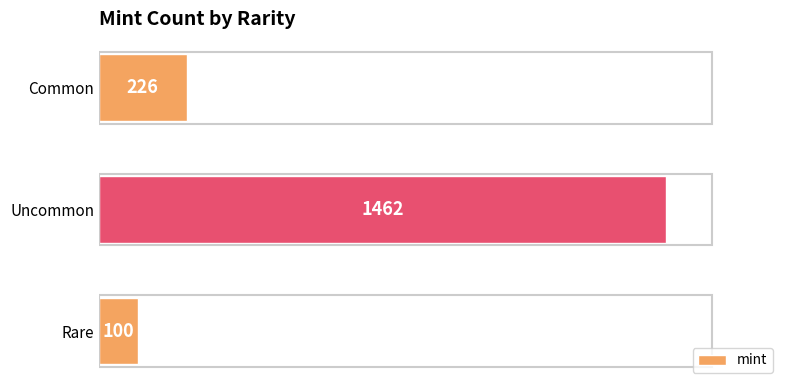

Is it true that the value at Uncommon is 2220?

False